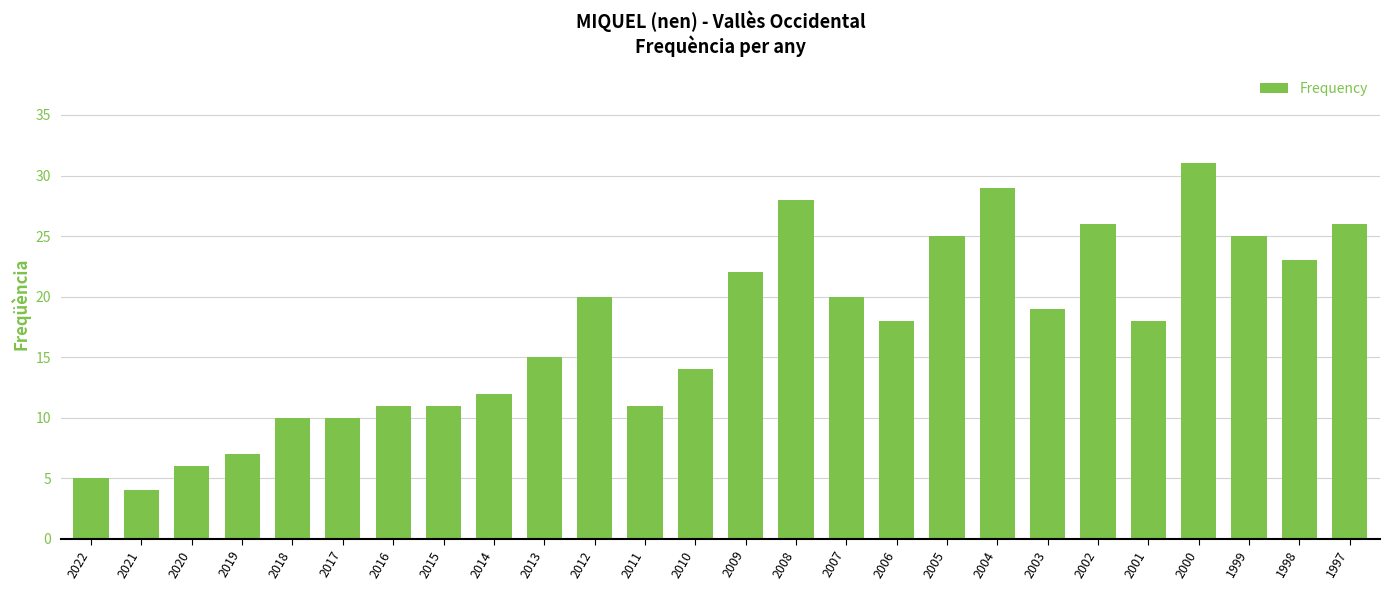

What is the value of the 11th bar from the left?

20